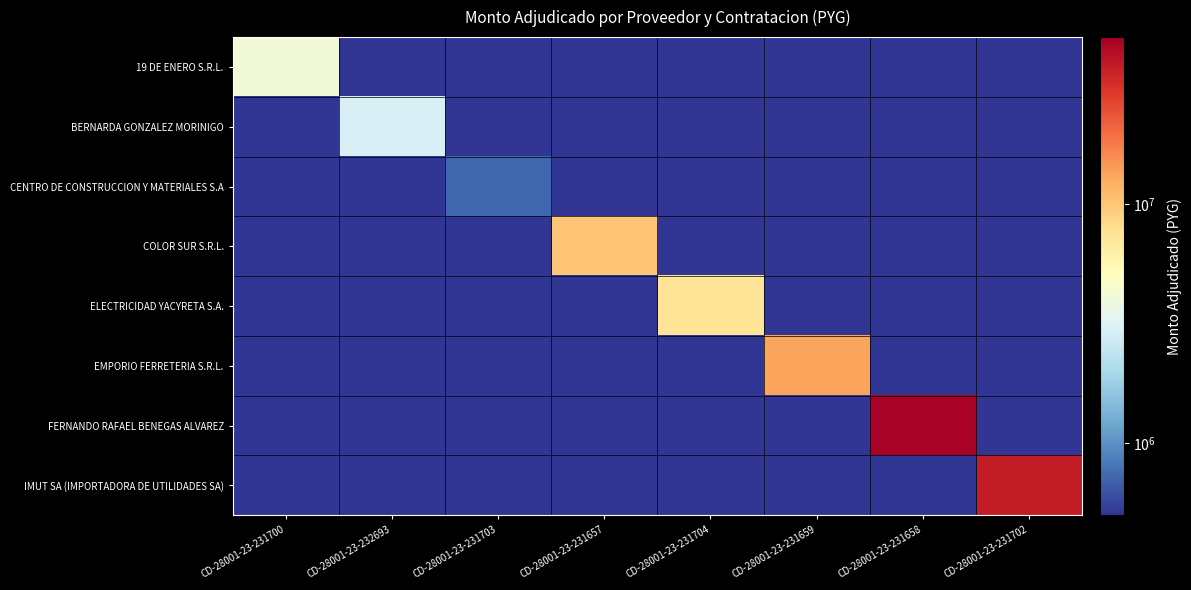

At which category is the sum across all series the highest?

CD-28001-23-231658